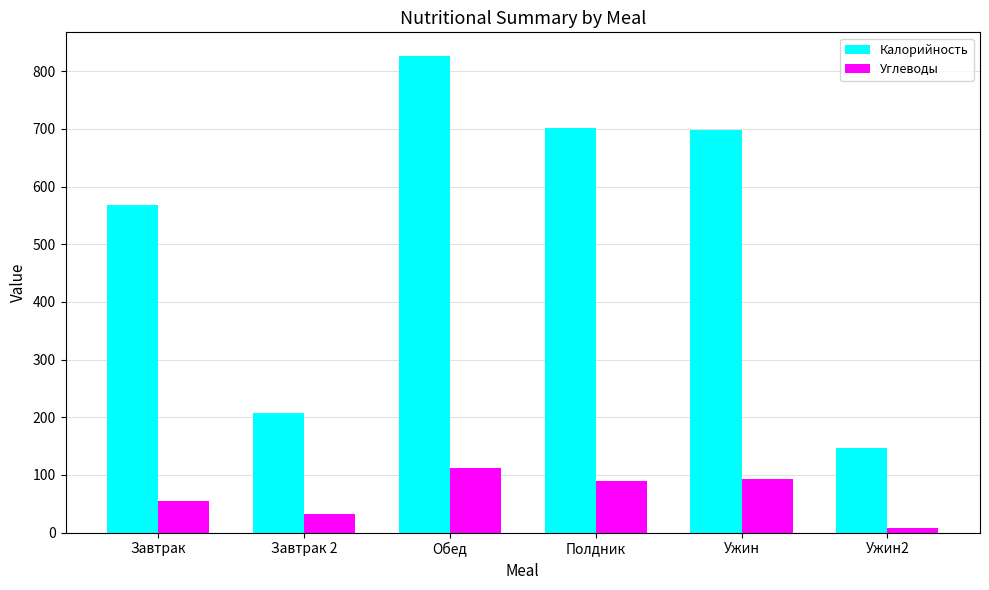

List the series in order of their overall mean, highest first.

Калорийность, Углеводы